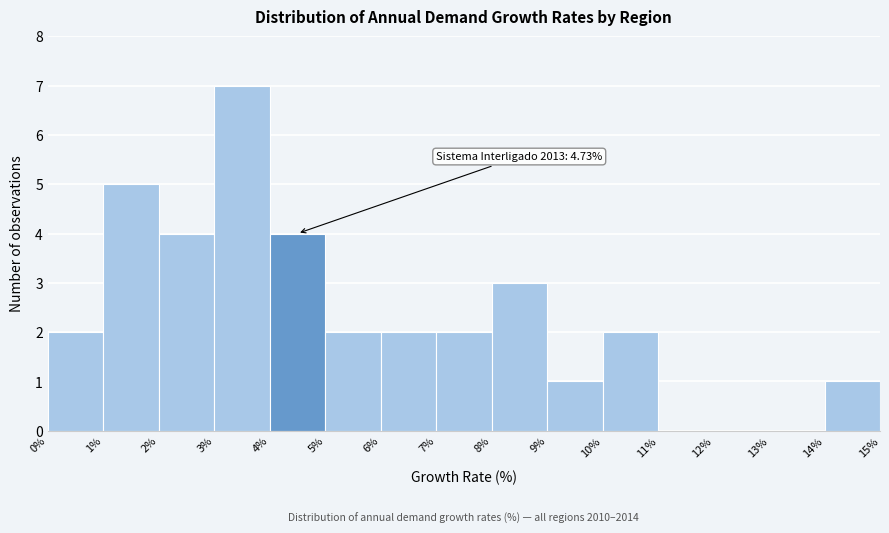

Over which range of the x-axis is the bar tallest?

3% to 4%